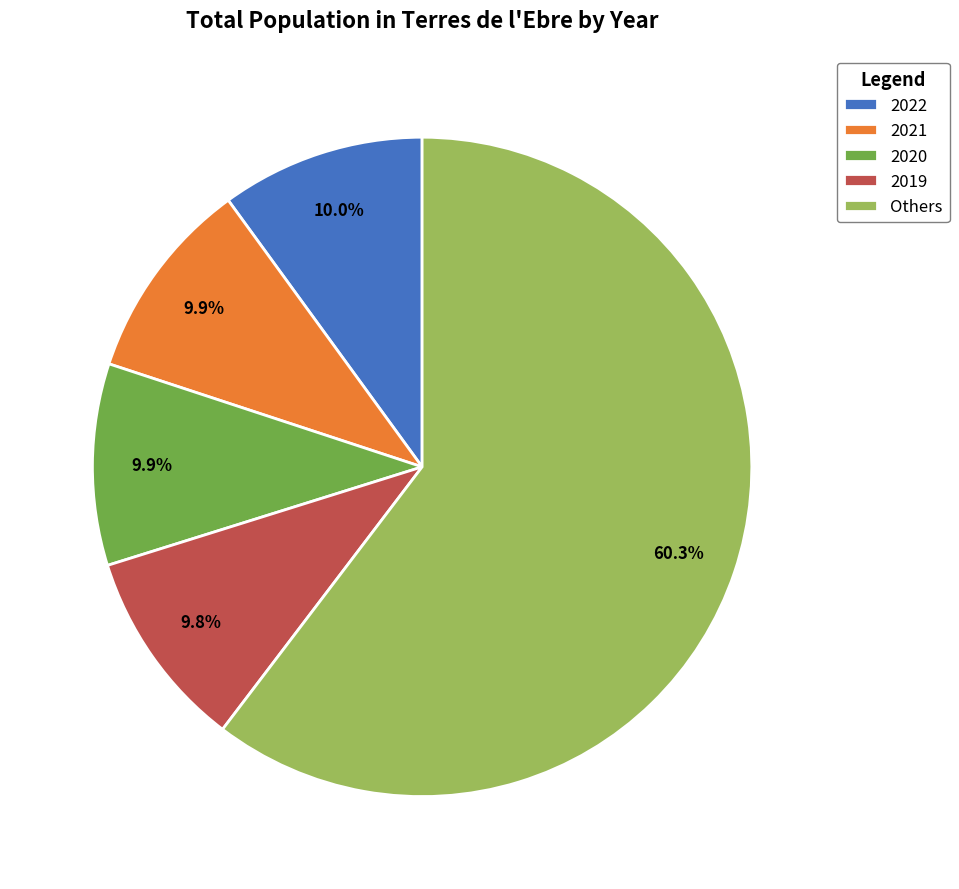

How many segments does this pie chart have?

5